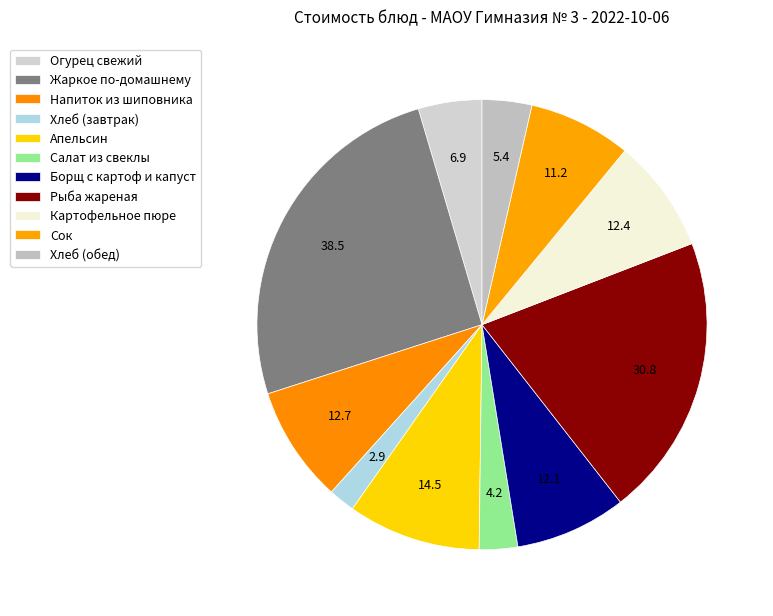

To the nearest percent, what is the difference between the Хлеб (завтрак) and Огурец свежий slice percentages?

3%